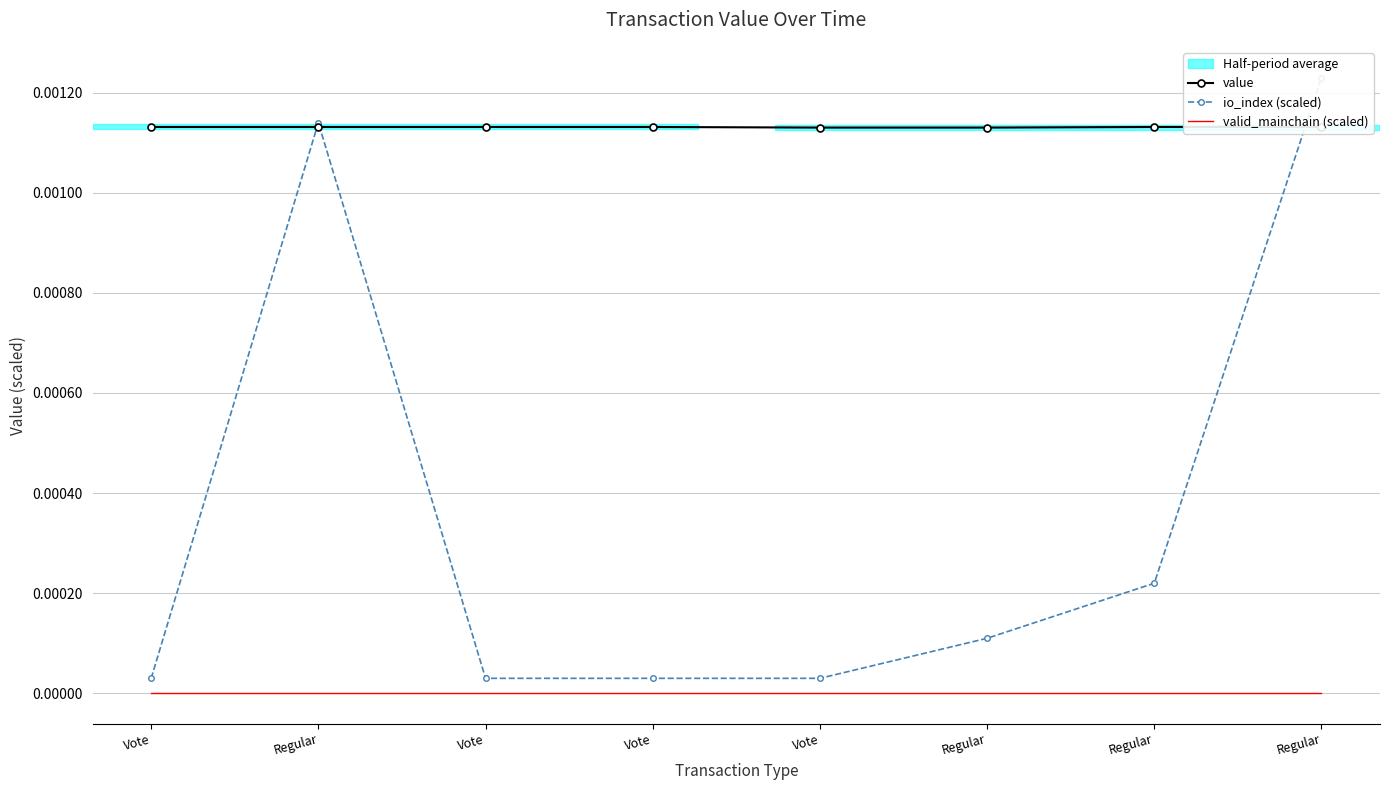

Which series has the largest total across all categories?

value